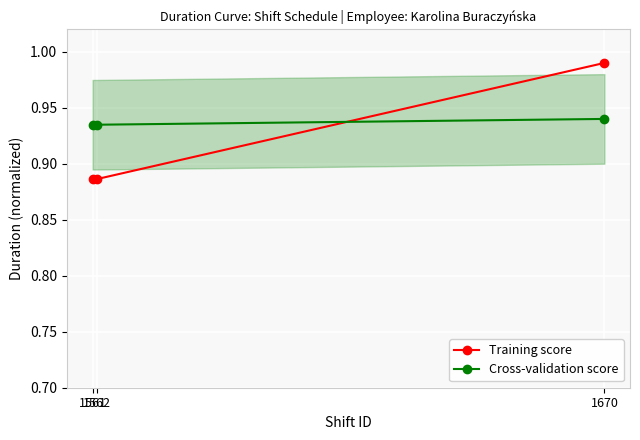

Reading left to right, extract all data points from this chart.

Training score: 0.9	0.9	1.0
Cross-validation score: 0.9	0.9	0.9